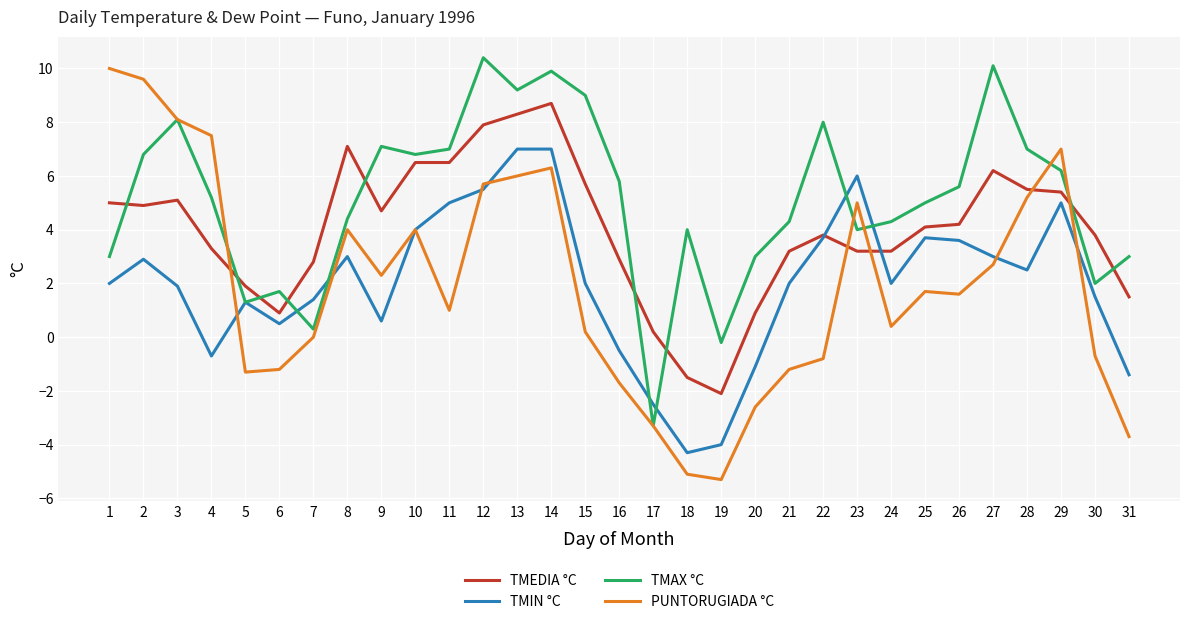

What is the average value of the TMEDIA °C series?

4.0